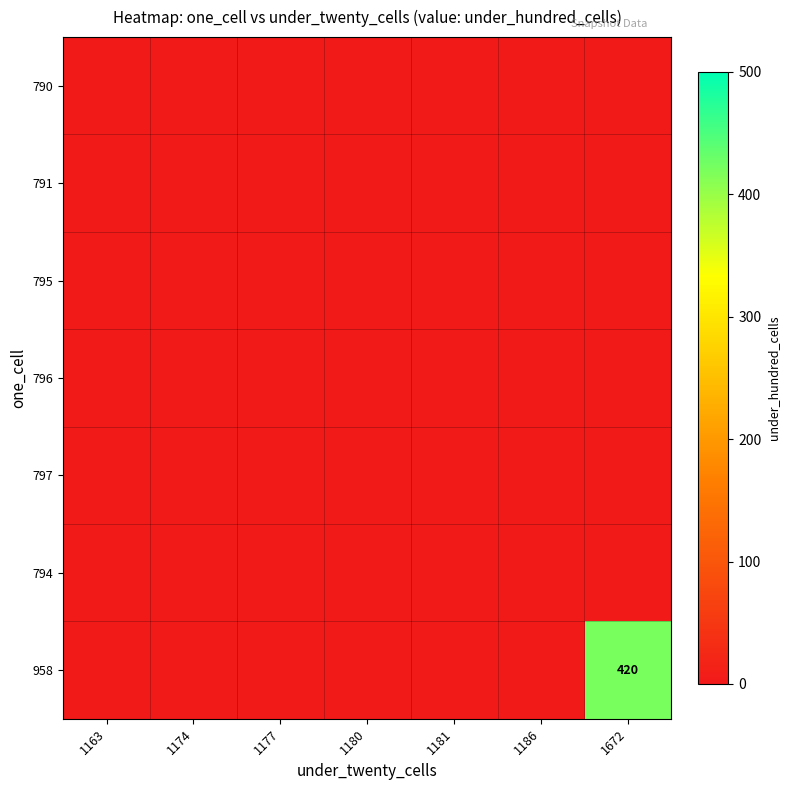

True or false: 958 has a value of 221 at 1672.

False